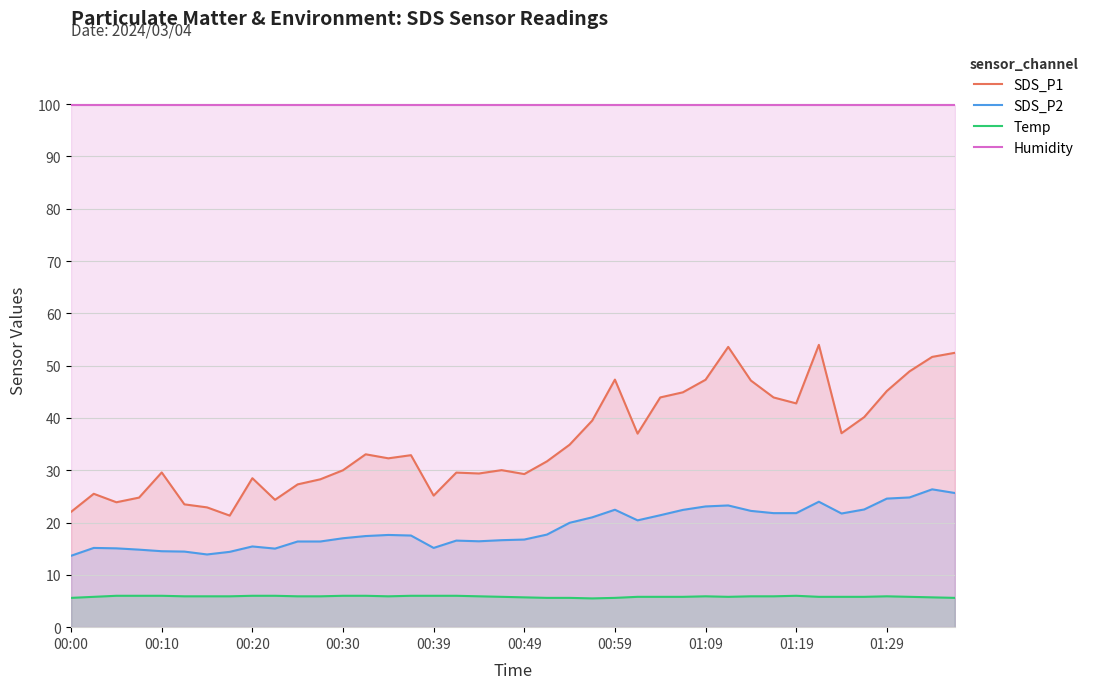

Read the SDS_P1 value at 21.

31.7